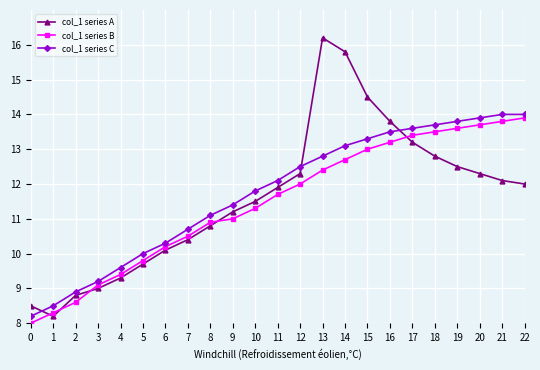

Which series has the widest spread of values?

col_1 series A